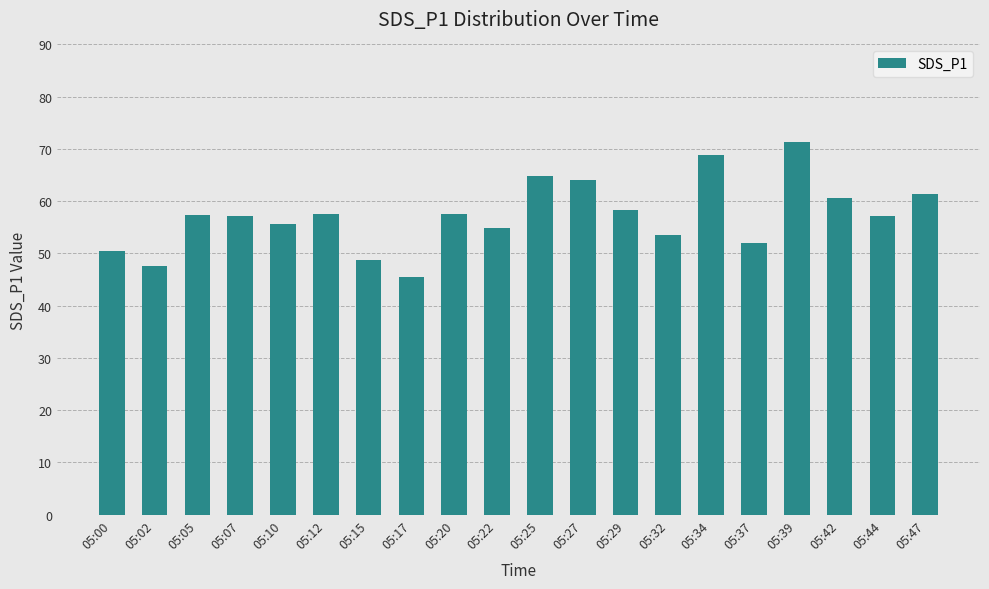

What value does the data have at 05:00?

50.5